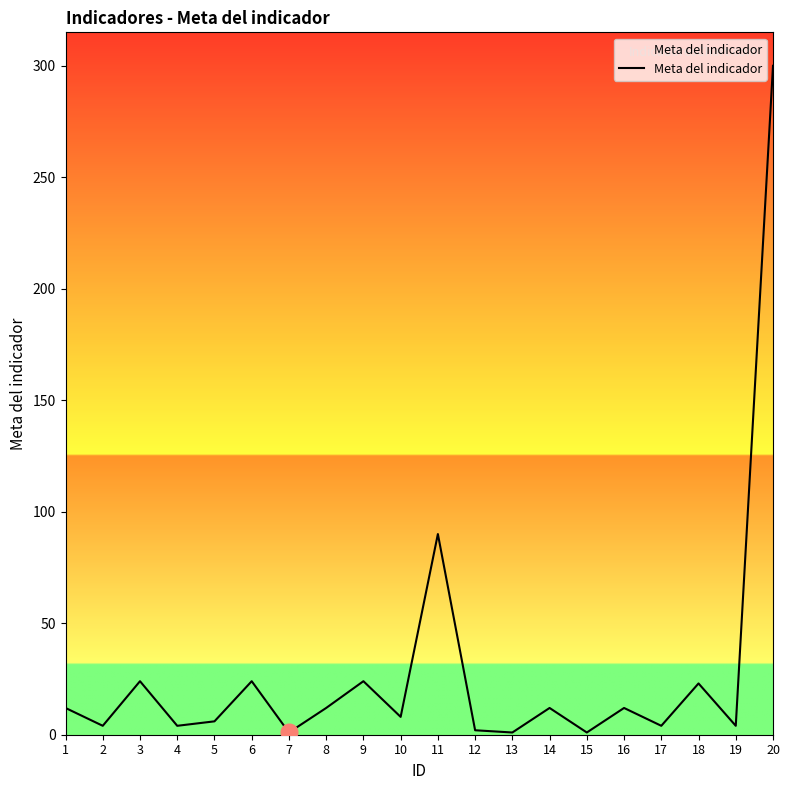

Approximately how many times larger is the value at 11 compared to 10?

11.2